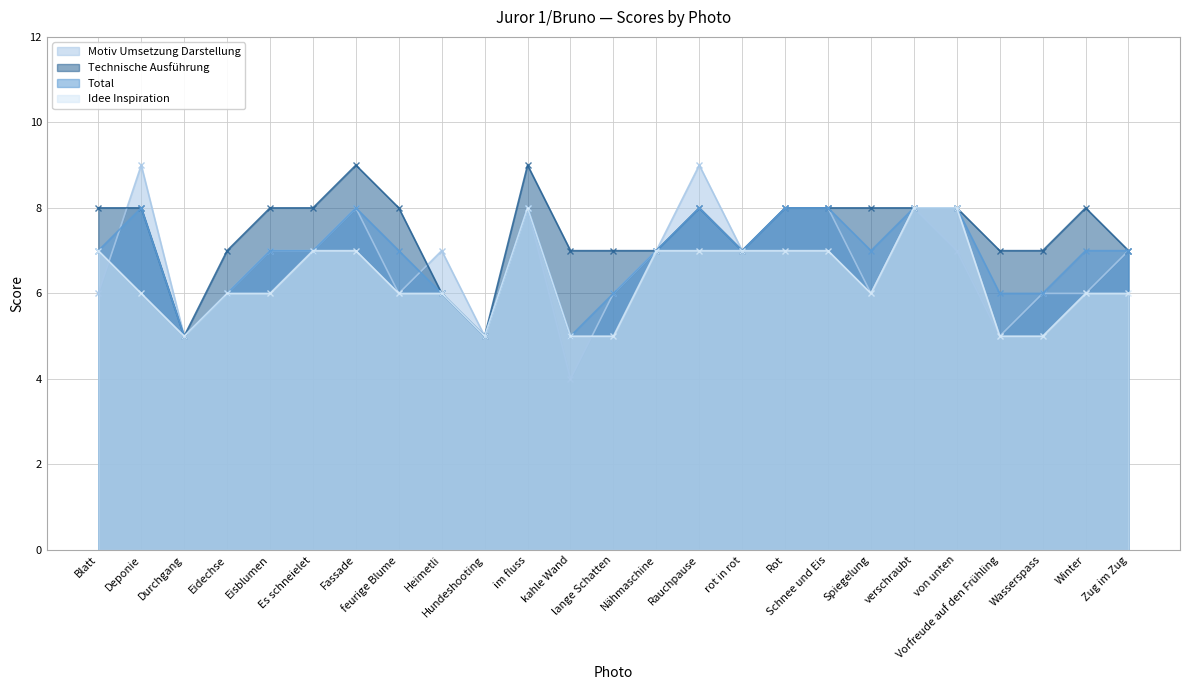

What is the label of the 16th point from the right?

Hundeshooting